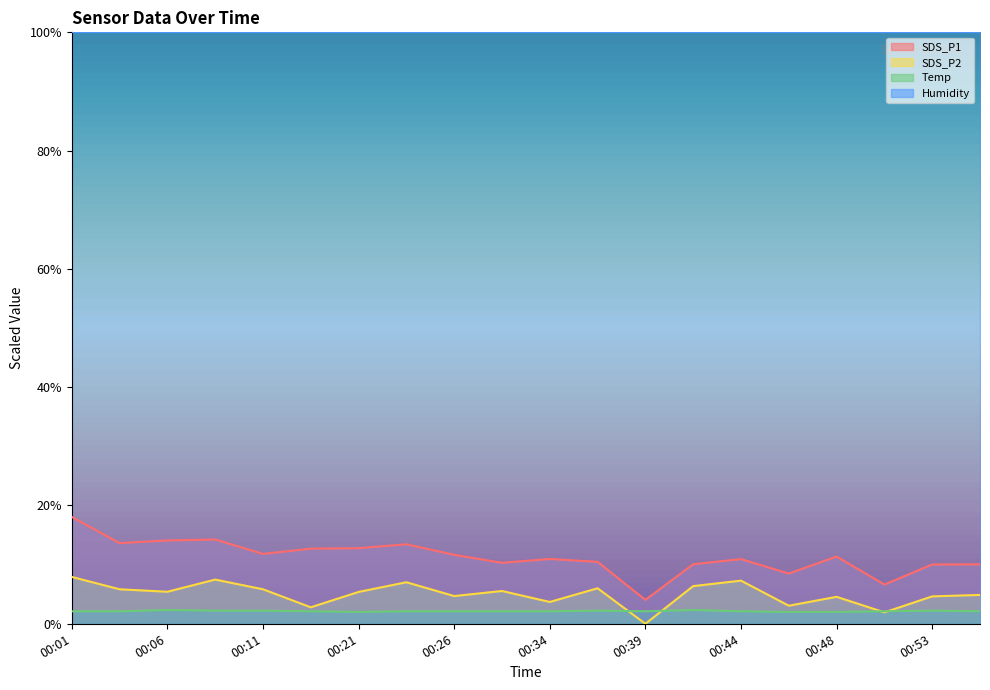

What is the approximate value of SDS_P1 at 00:21?

12.8